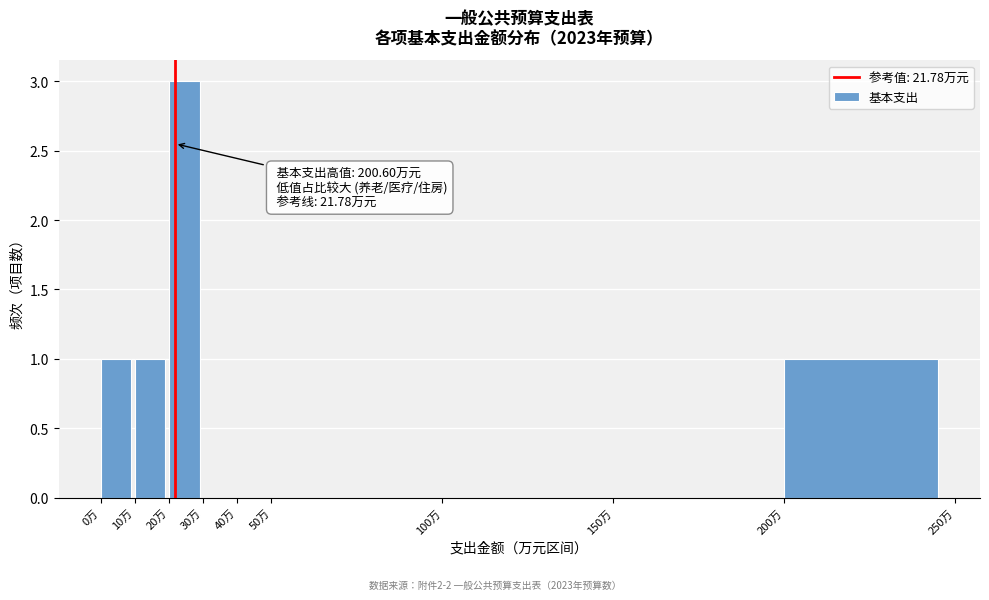

Which range on the x-axis has the tallest bar?

20 to 30